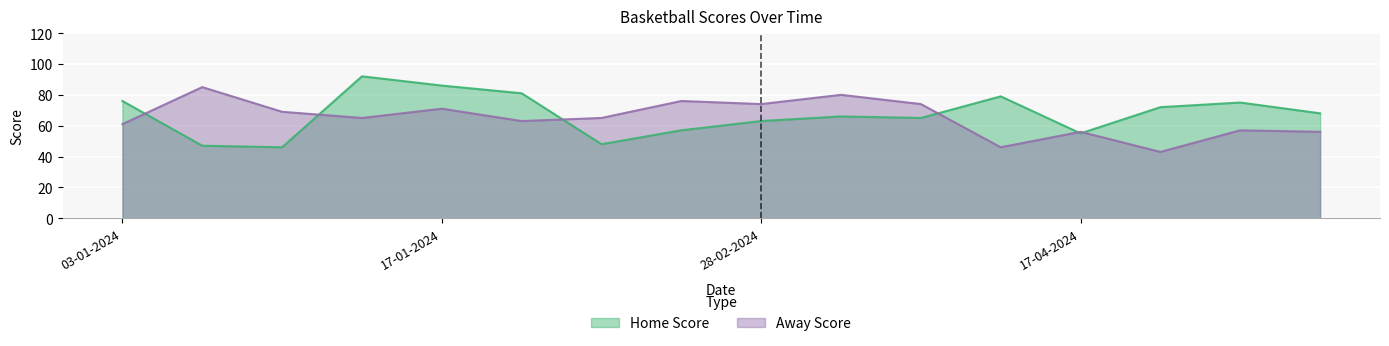

What are all the series names shown in the legend?

Home Score, Away Score